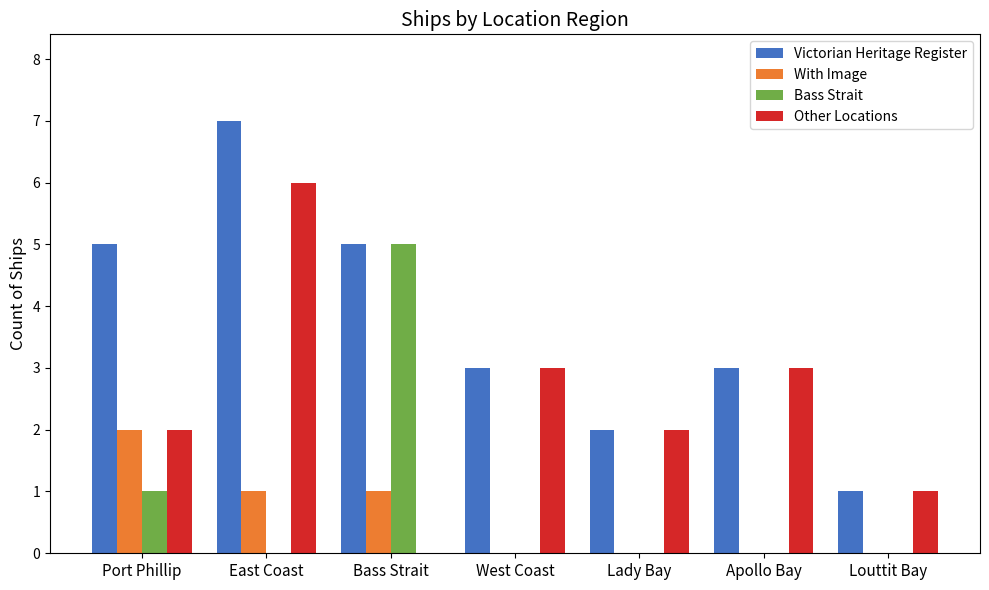

At which label does Victorian Heritage Register reach its peak?

East Coast